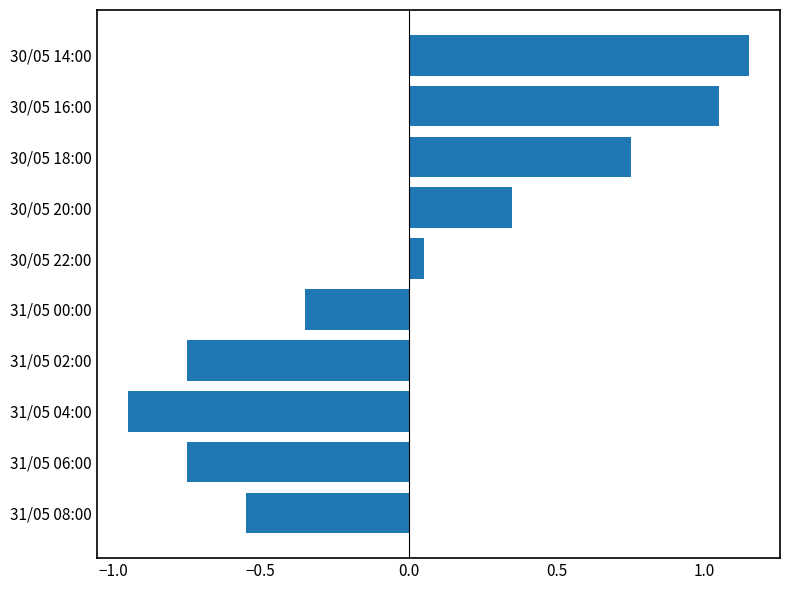

Where is the data nearest to the value 0?

30/05 22:00